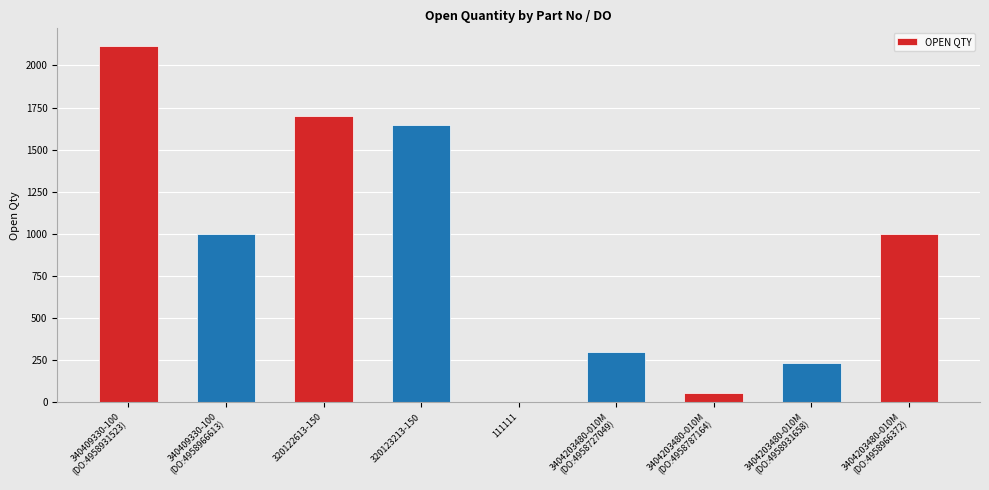

The chart shows a value of 2848 at 320123213-150. True or false?

False